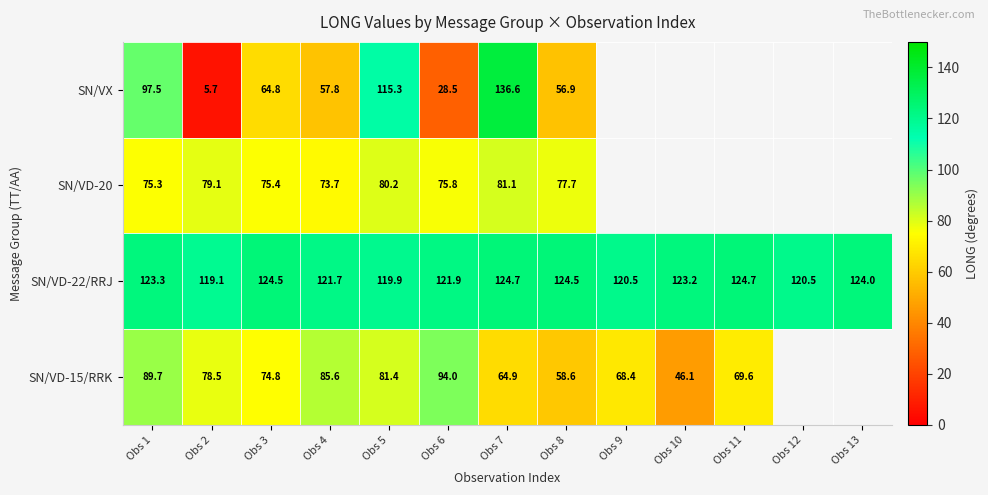

The SN/VD-20 series shows 138.1 at Obs 2. True or false?

False